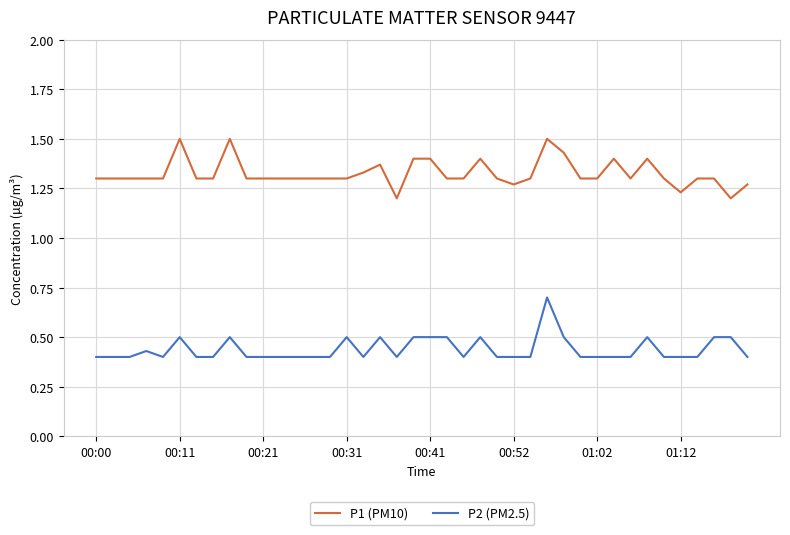

List the series in order of their peak value, lowest first.

P2 (PM2.5), P1 (PM10)